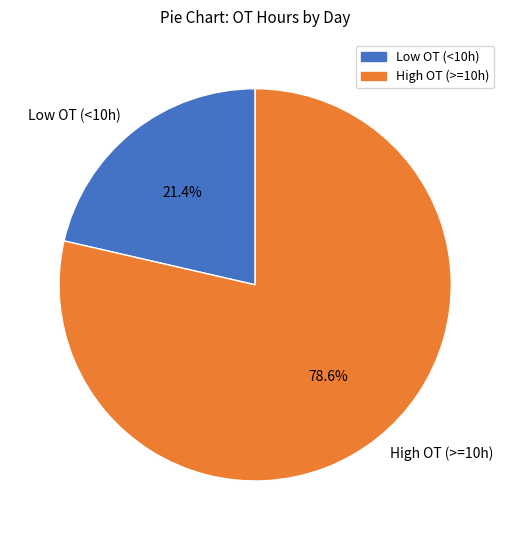

Which slice represents more than half of the pie?

High OT (>=10h)